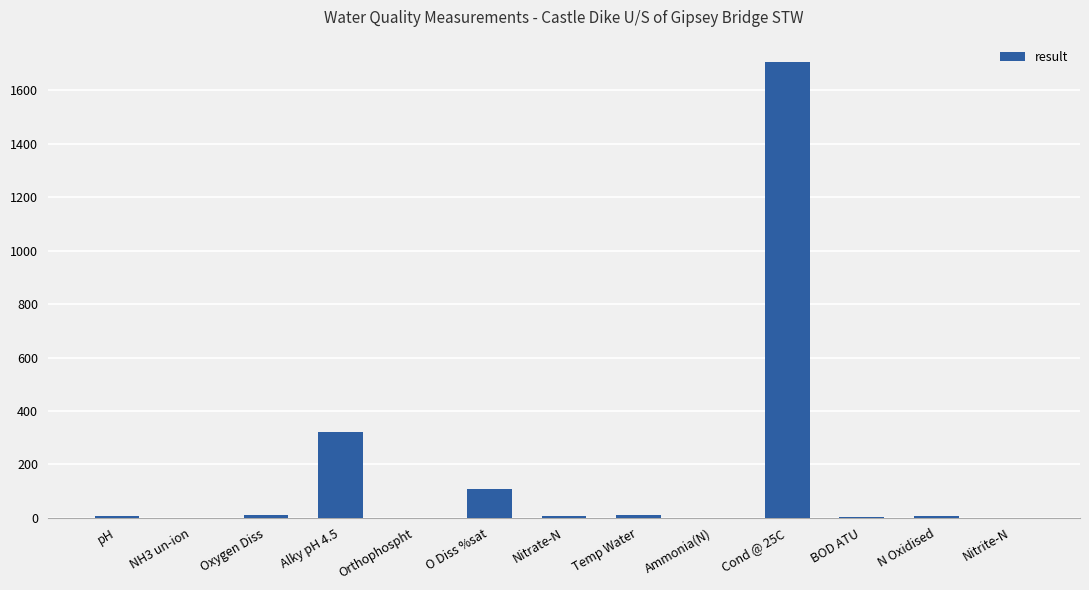

What is the ratio of the value at Alky pH 4.5 to the value at N Oxidised?

56.1